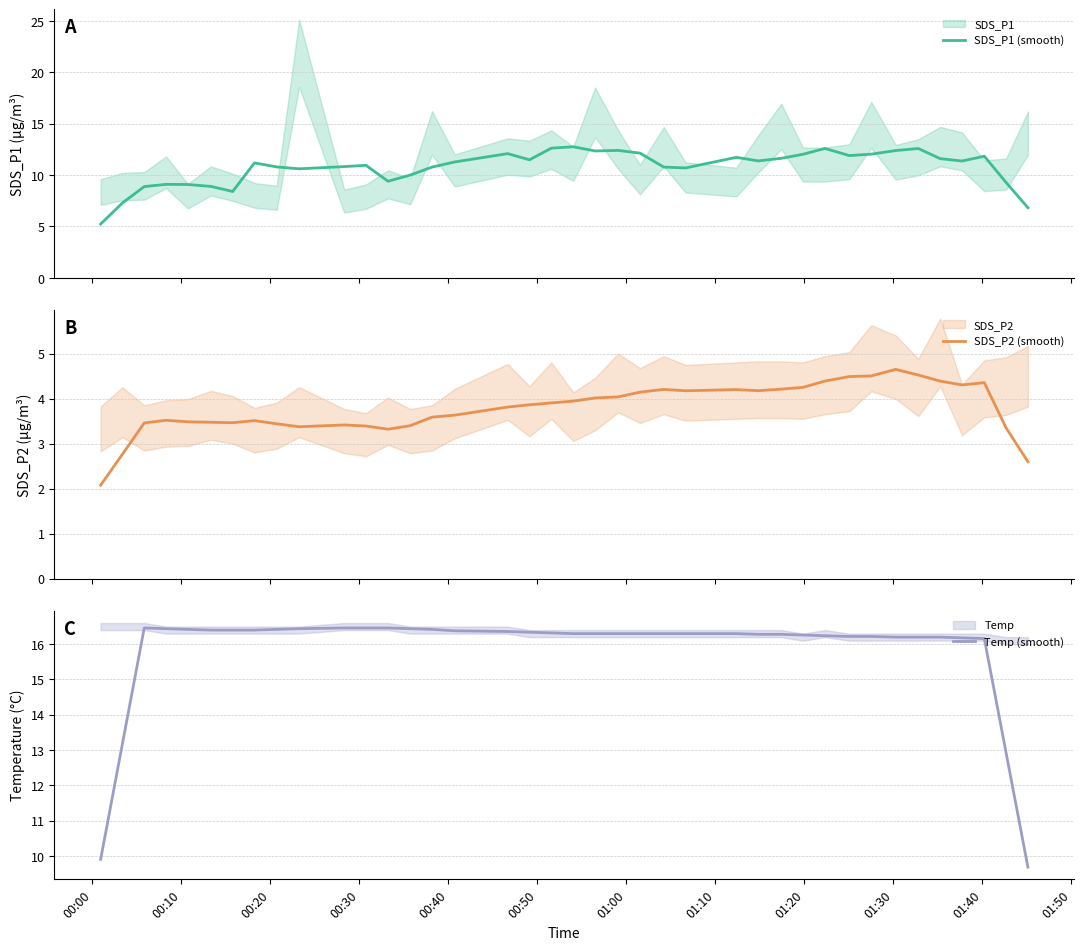

What is the highest value of the Temp (smooth) series?

16.5